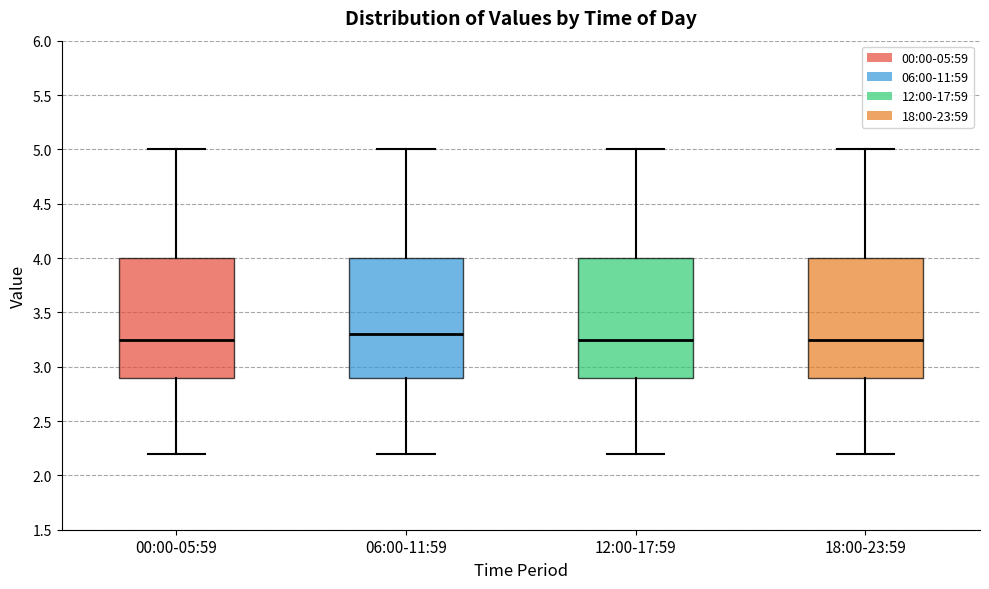

Reading left to right, read every box against the y-axis: the position of its median line, the range the box covers, and the ends of its whiskers. The values are not printed on the chart, so give them approximately, as read against the axis.

00:00-05:59: median 3.25, box 2.90 to 4.00, whiskers 2.20 to 5.00
06:00-11:59: median 3.30, box 2.90 to 4.00, whiskers 2.20 to 5.00
12:00-17:59: median 3.25, box 2.90 to 4.00, whiskers 2.20 to 5.00
18:00-23:59: median 3.25, box 2.90 to 4.00, whiskers 2.20 to 5.00